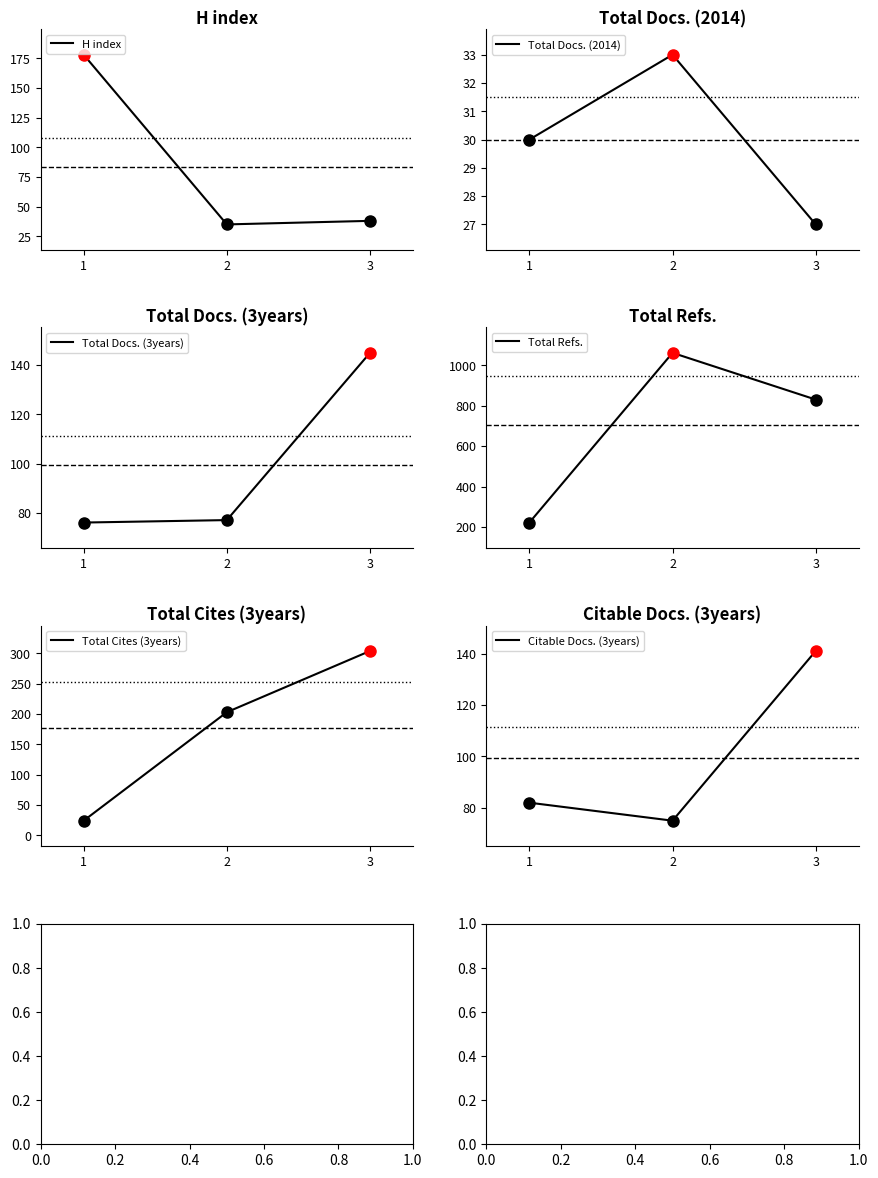

What are all the series names shown in the legend?

H index, Total Docs. (2014), Total Docs. (3years), Total Refs., Total Cites (3years), Citable Docs. (3years)